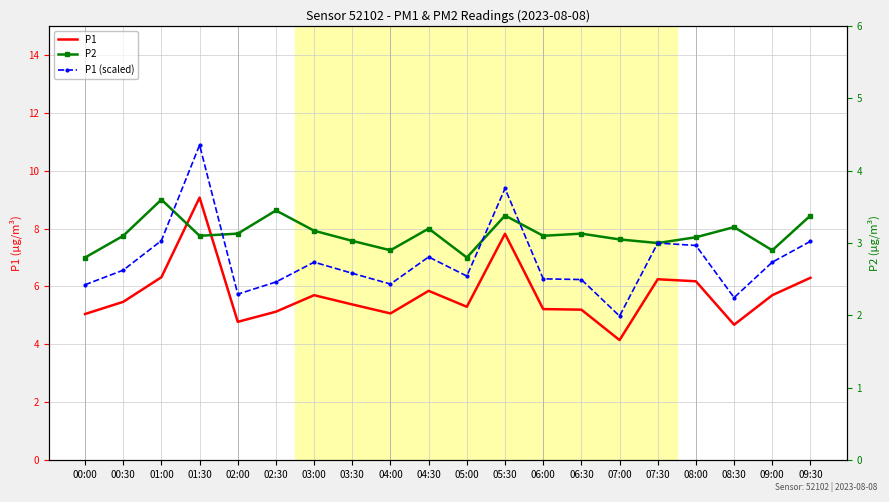

At which category does P1 reach its first local peak?

01:30